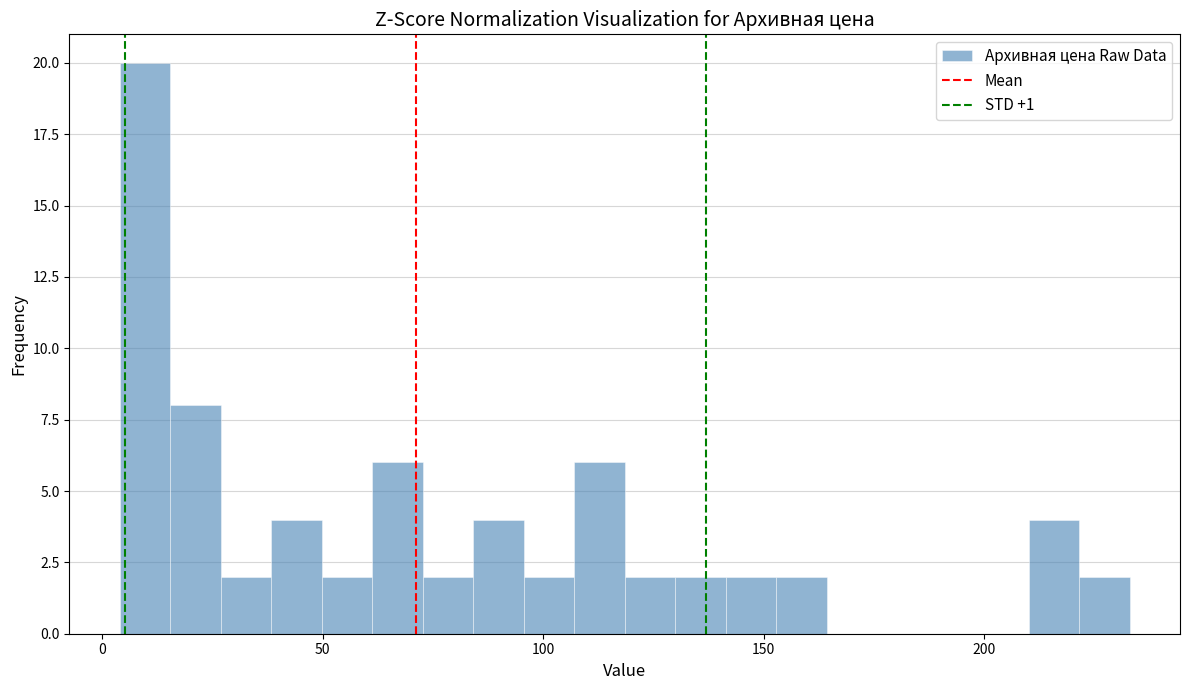

Around what value on the x-axis is the tallest bar? Give the approximate position of its centre, as read against the axis.

10